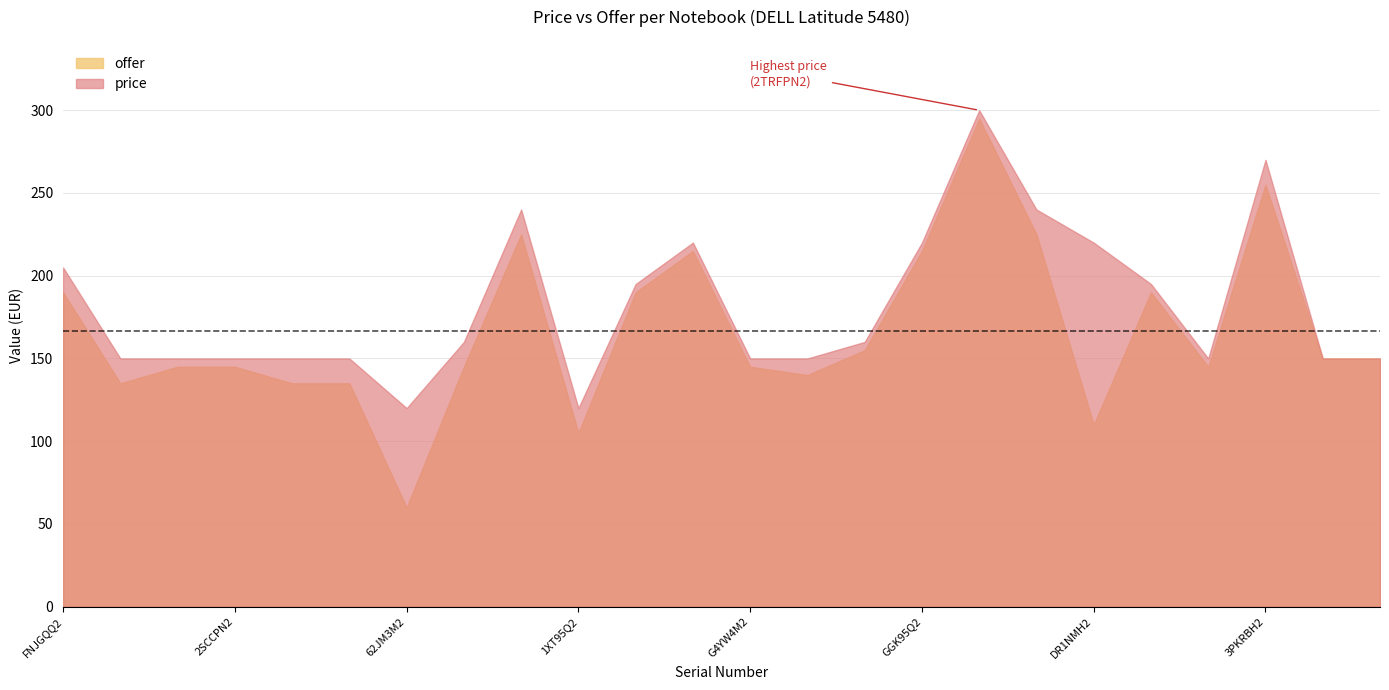

What is the sum of all price values?

4365